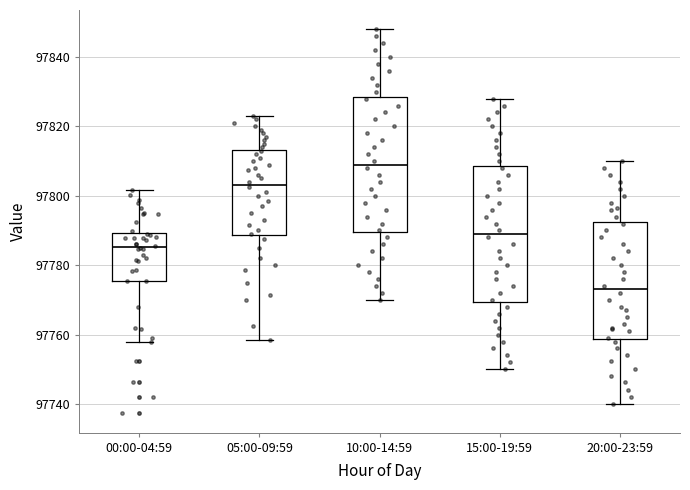

Which box has the highest median line?

10:00-14:59